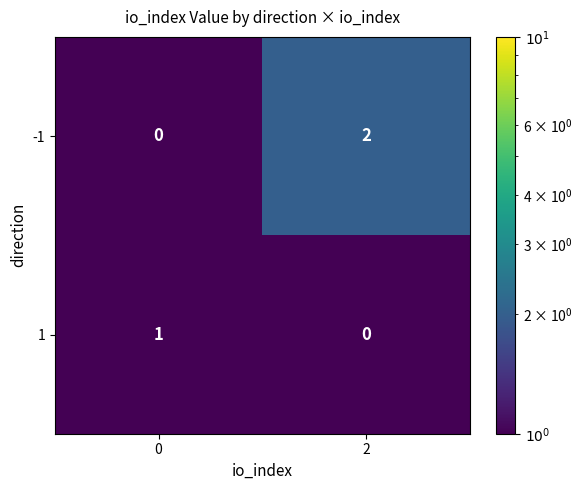

Is the value of 1 at 0 greater than the value of -1 at 2?

No